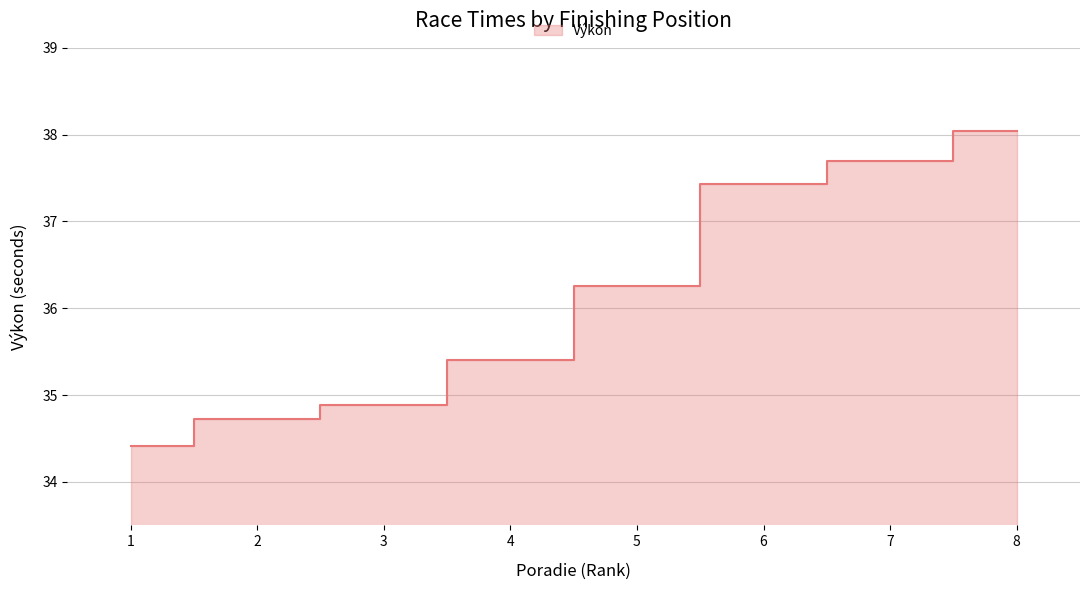

How many values are below 36?

4